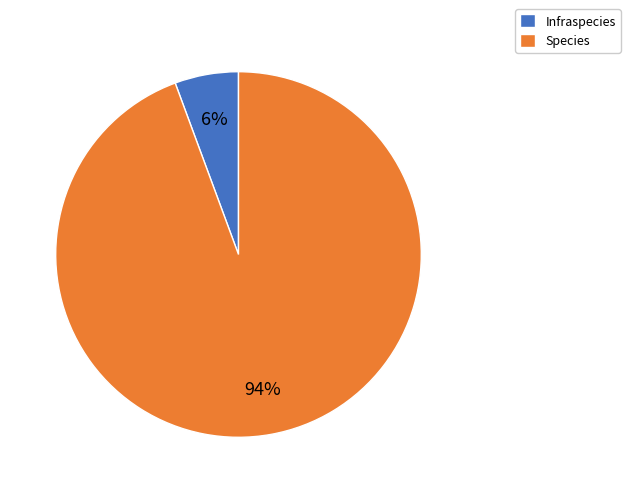

True or false: Species accounts for 94% of the total.

True